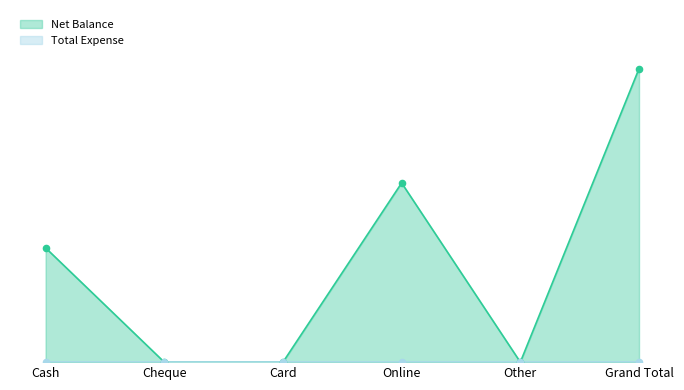

What is the change in value from Online to Grand Total?

+827